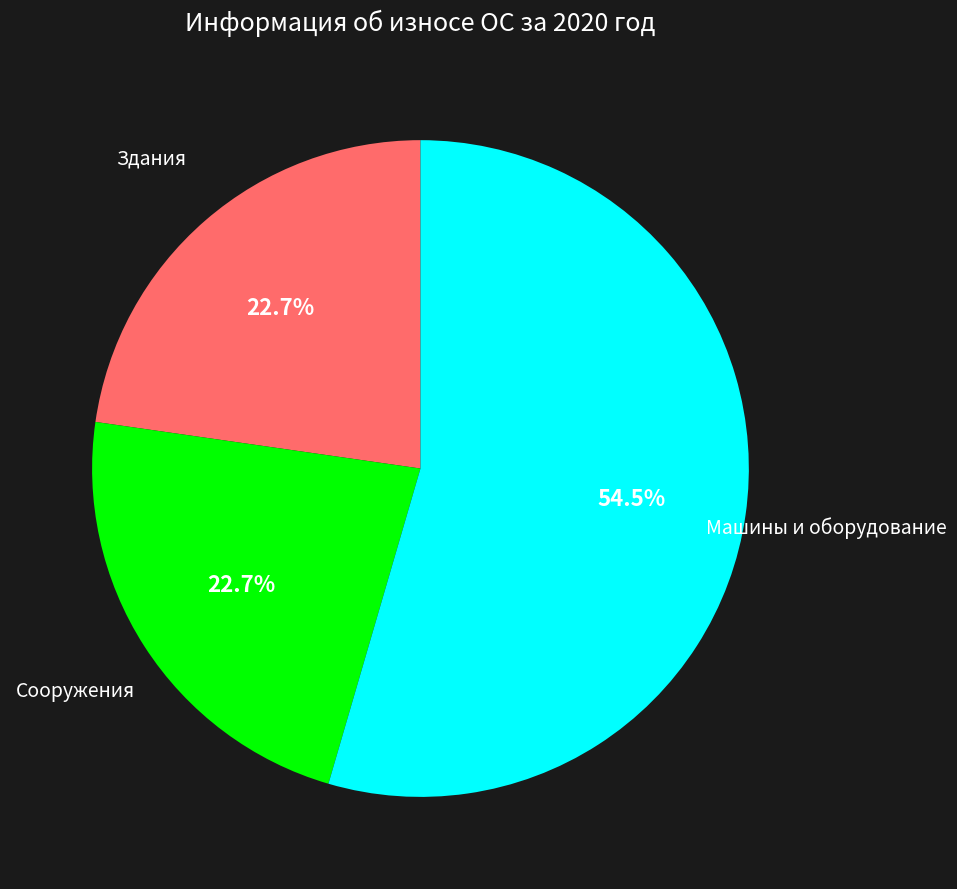

Is there a majority slice in this chart?

Yes